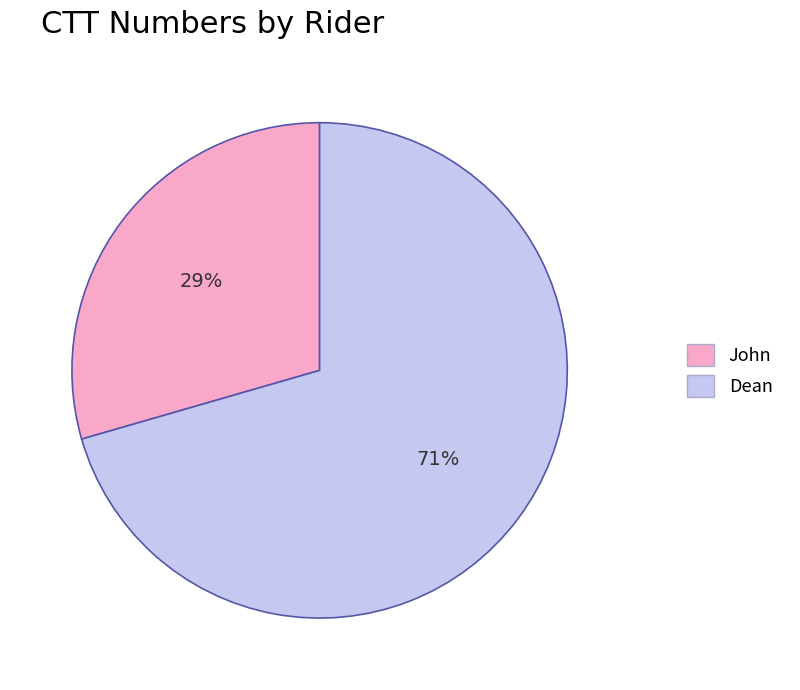

Is the sum of Dean and John greater than half?

Yes